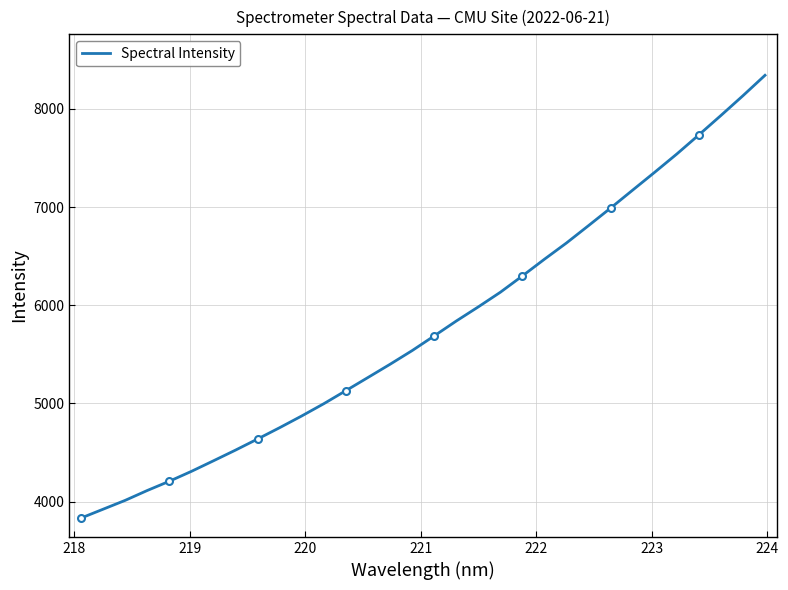

What is the lowest value of the Spectral Intensity series?

3833.0